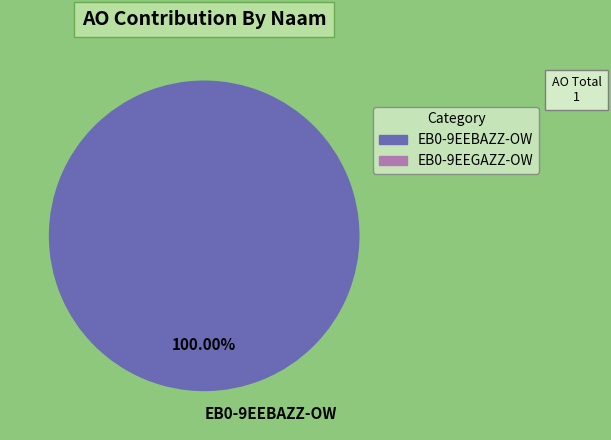

Is there a majority slice in this chart?

Yes